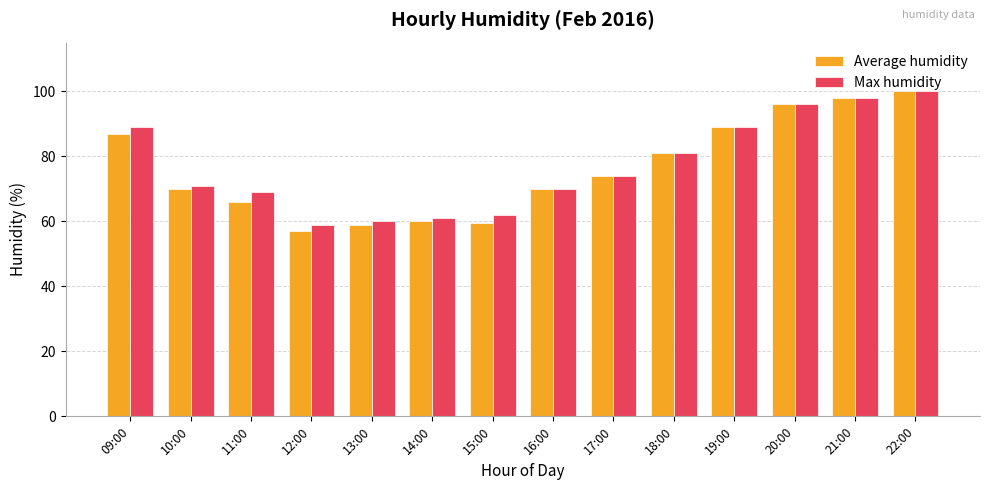

At which category does the chart reach its peak across all series?

22:00